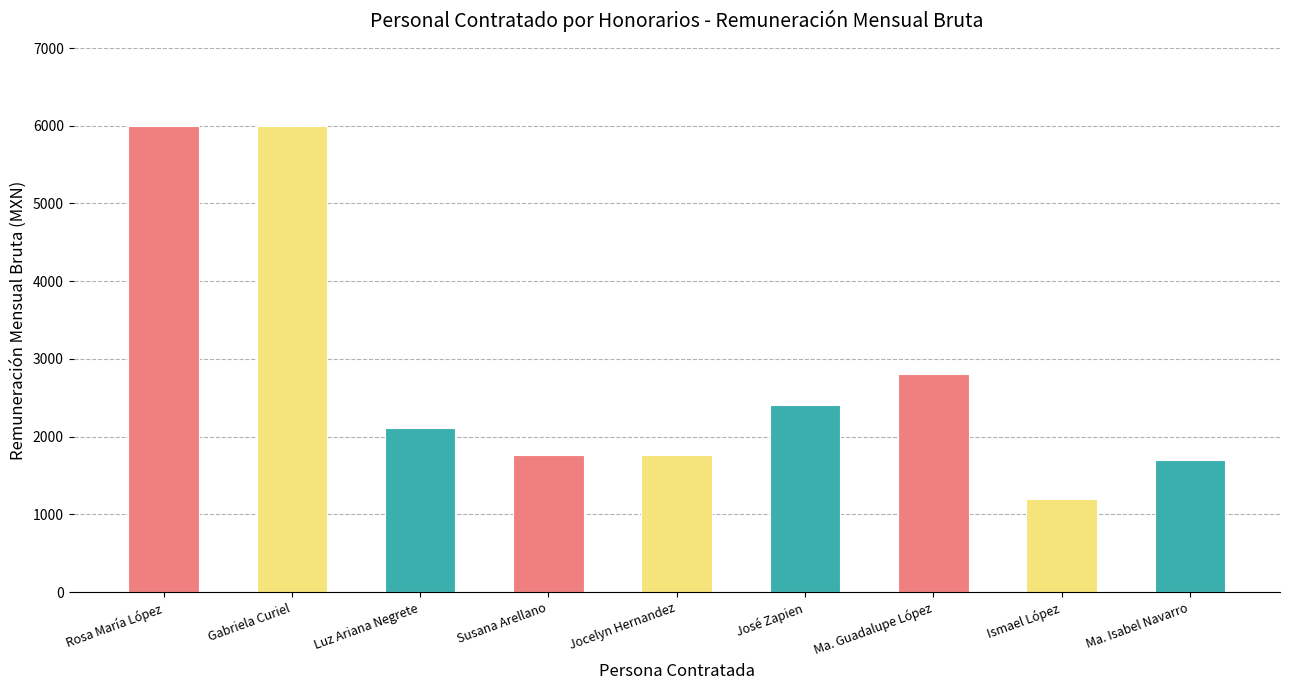

What is the sum of the values at José Zapien and Jocelyn Hernandez?

4172